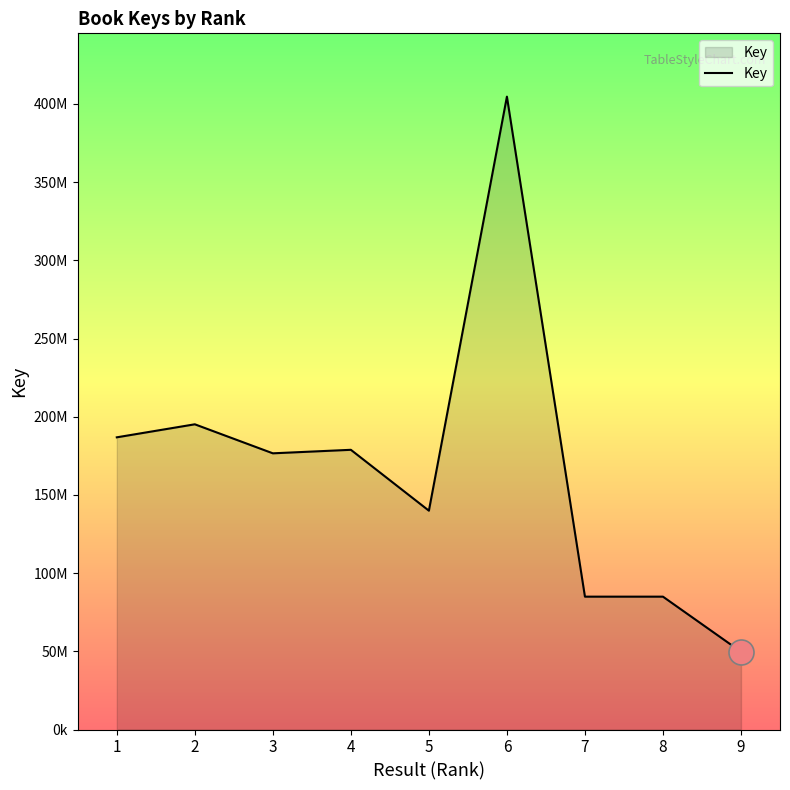

True or false: the data shows 247234193 at 3.

False